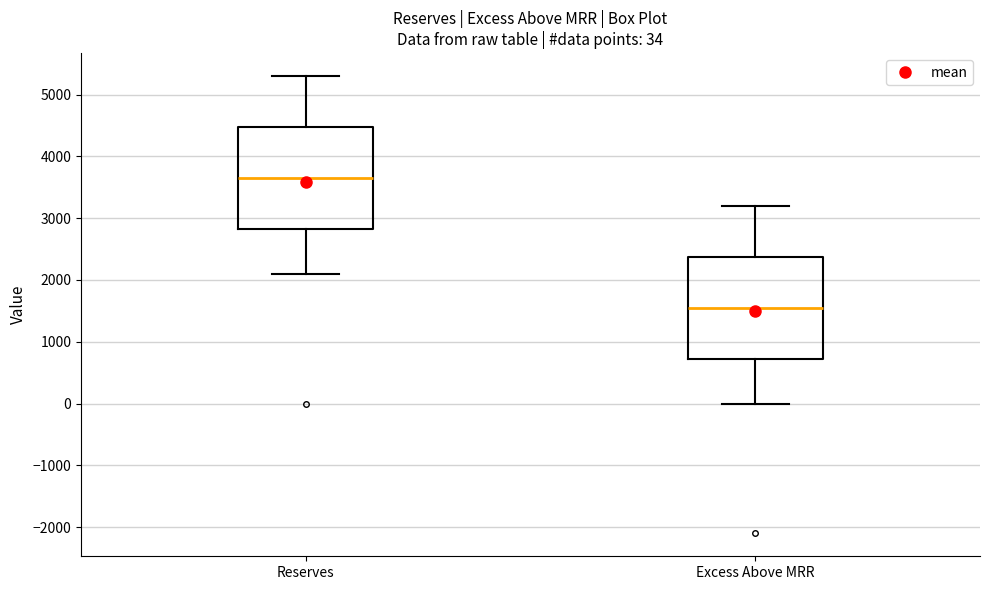

Which box's median line is the highest?

Reserves